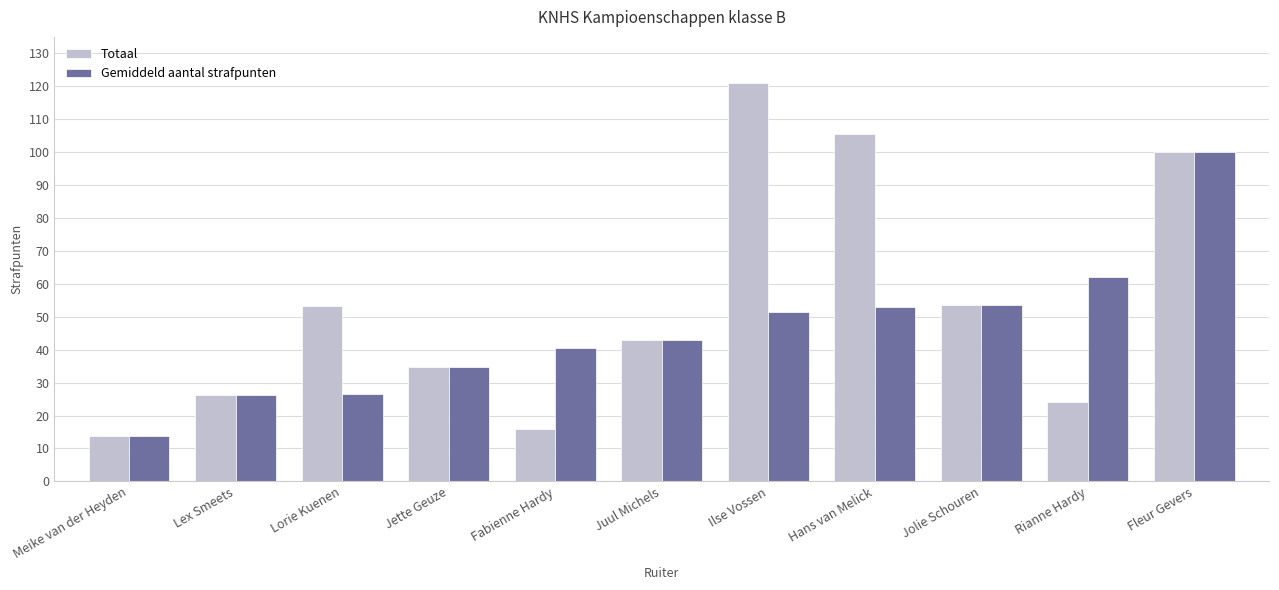

Which category has the lowest value in the Totaal series?

Meike van der Heyden